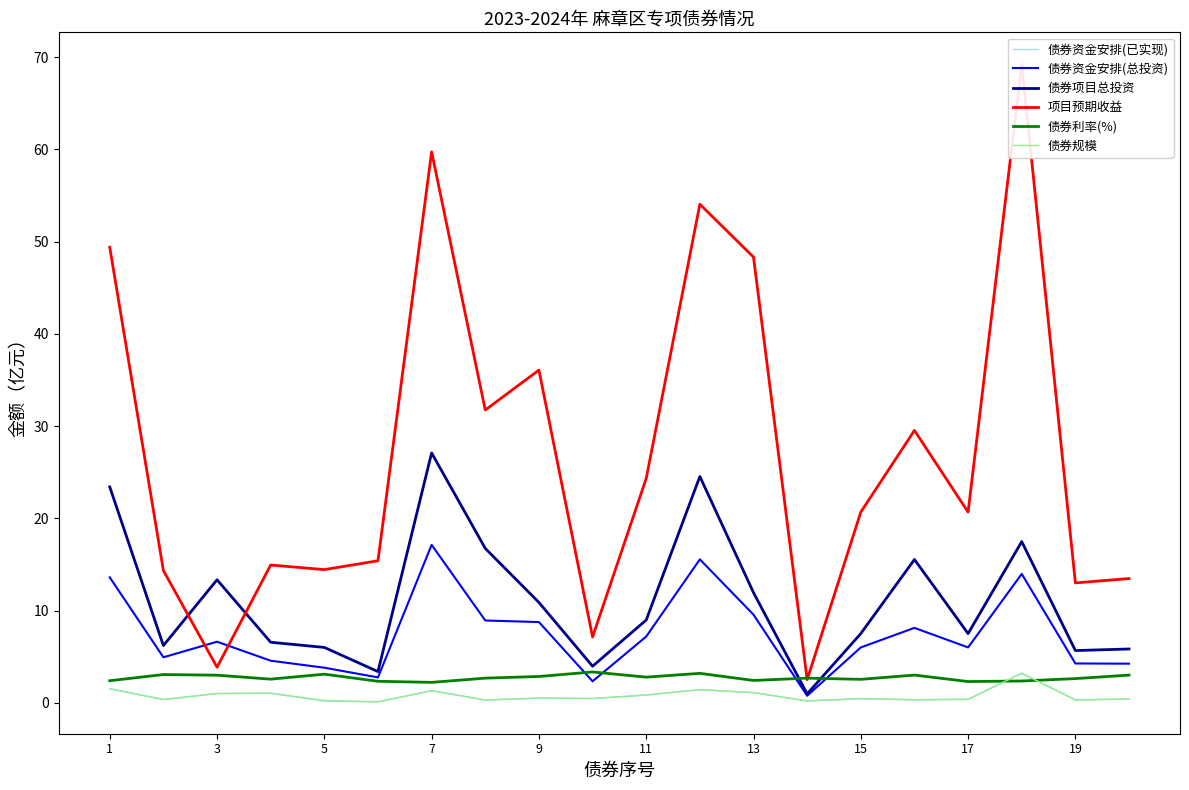

What is the lowest value of the 债券利率(%) series?

2.2